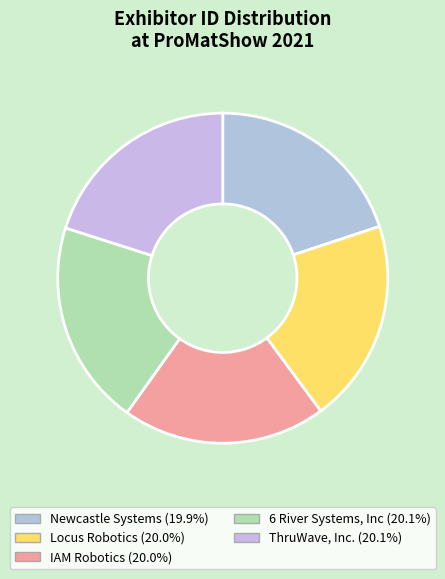

How many slices are in this pie chart?

5